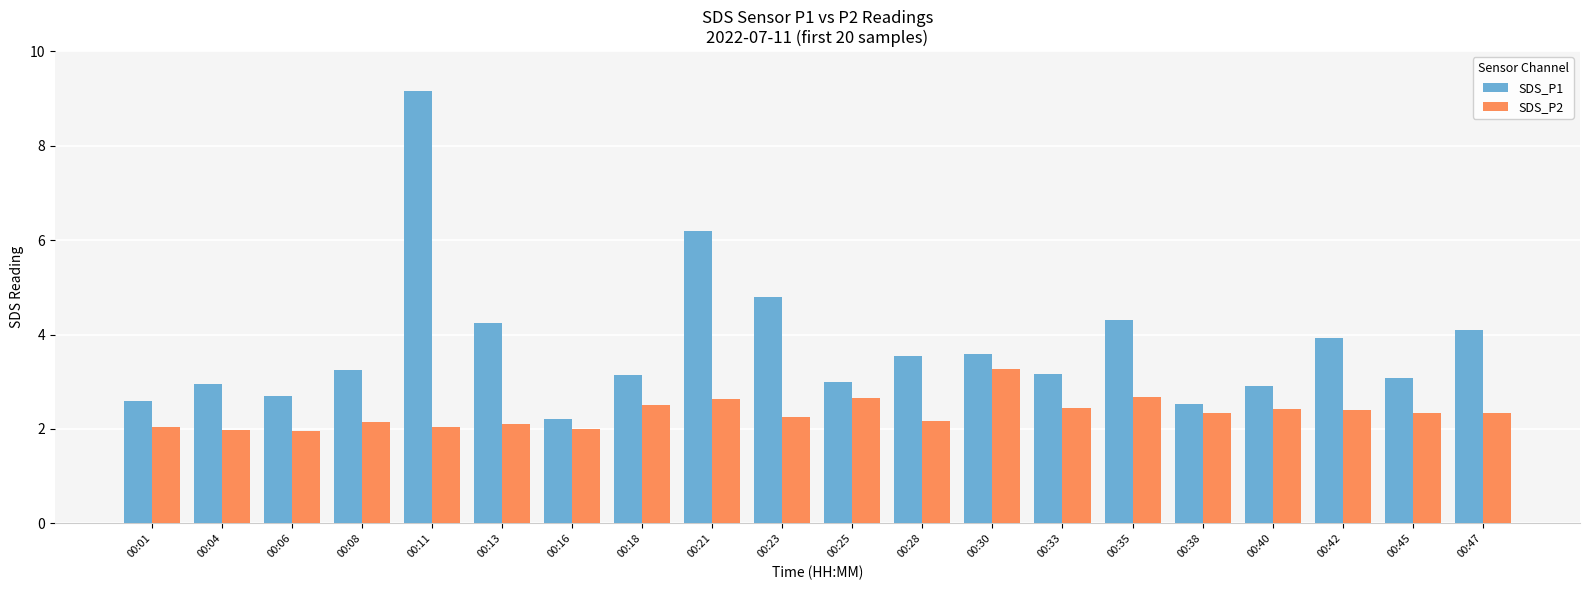

Which label corresponds to the largest value in the chart?

00:11